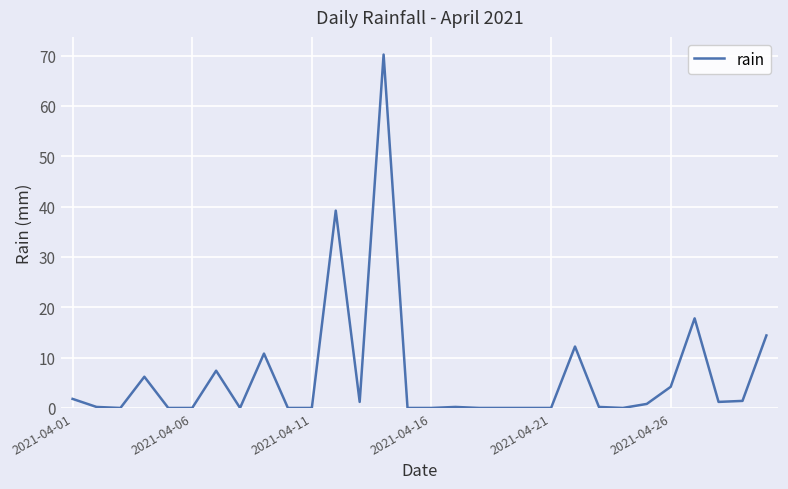

What is the difference between the maximum and minimum values?

70.2